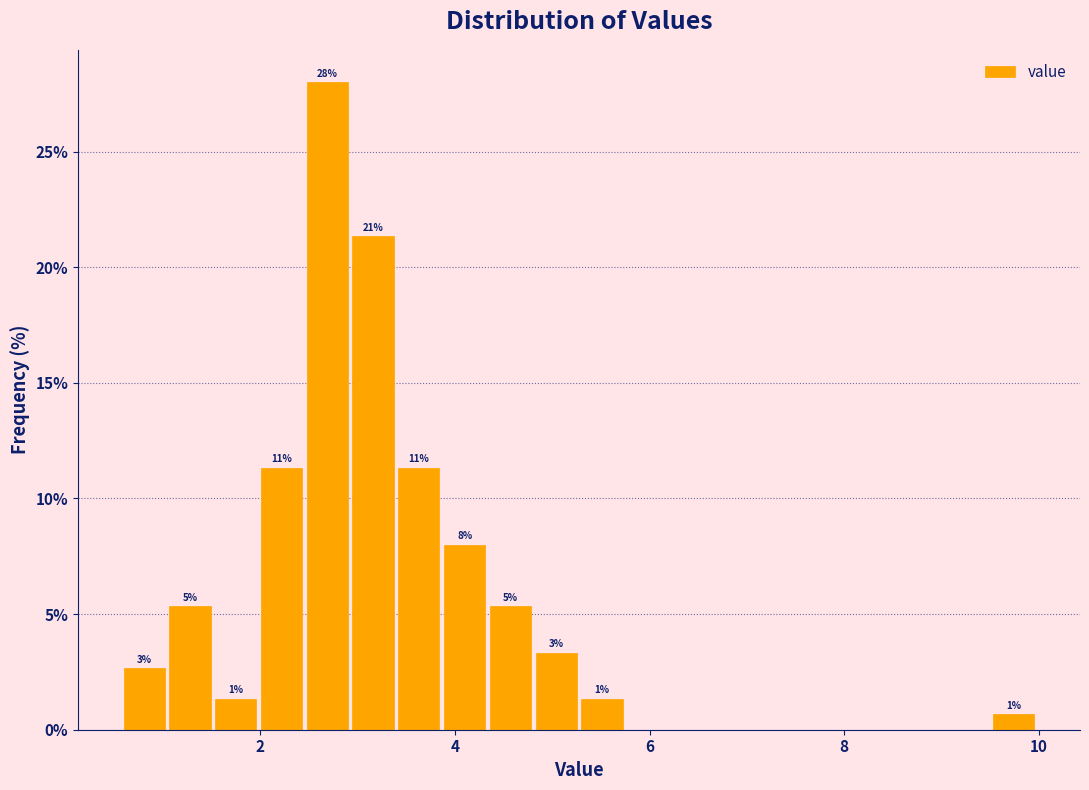

Around what value on the x-axis is the tallest bar? Give the approximate position of its centre, as read against the axis.

2.6